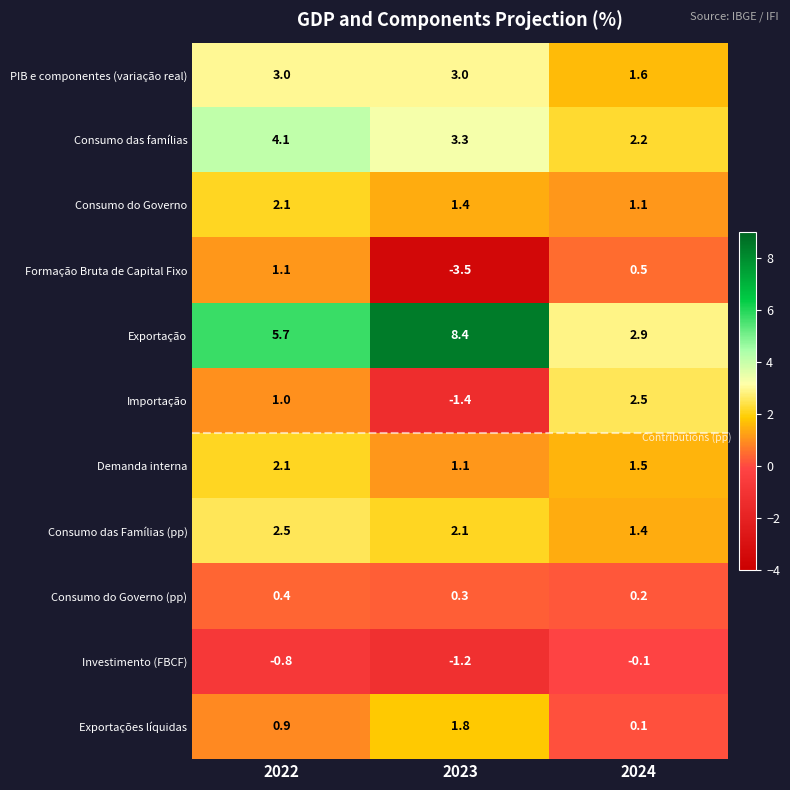

True or false: Formação Bruta de Capital Fixo has a value of 0.2 at 2022.

False